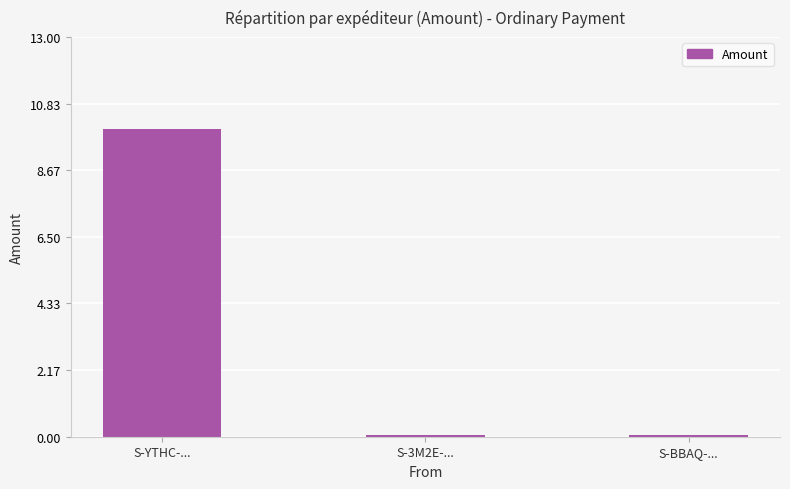

What is the greatest value displayed?

10.0